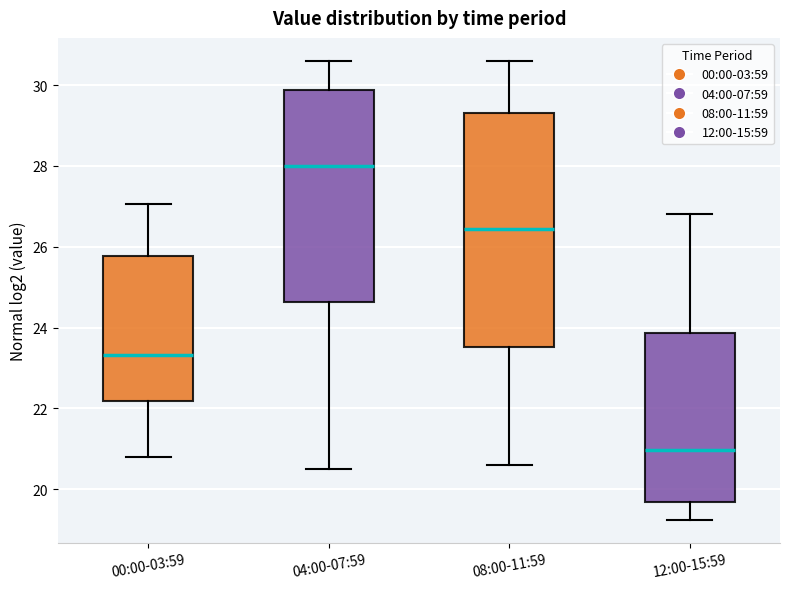

Which box has the highest median line?

04:00-07:59